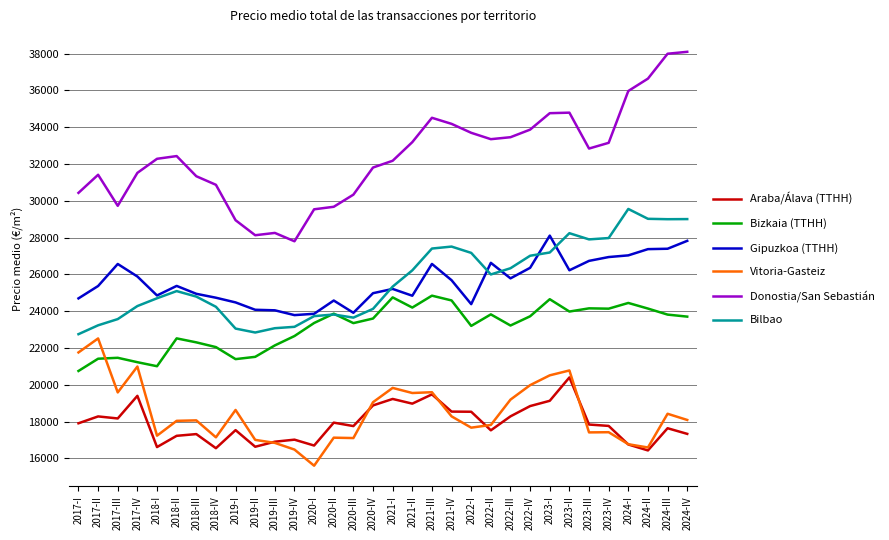

Count the number of categories in the chart.

32